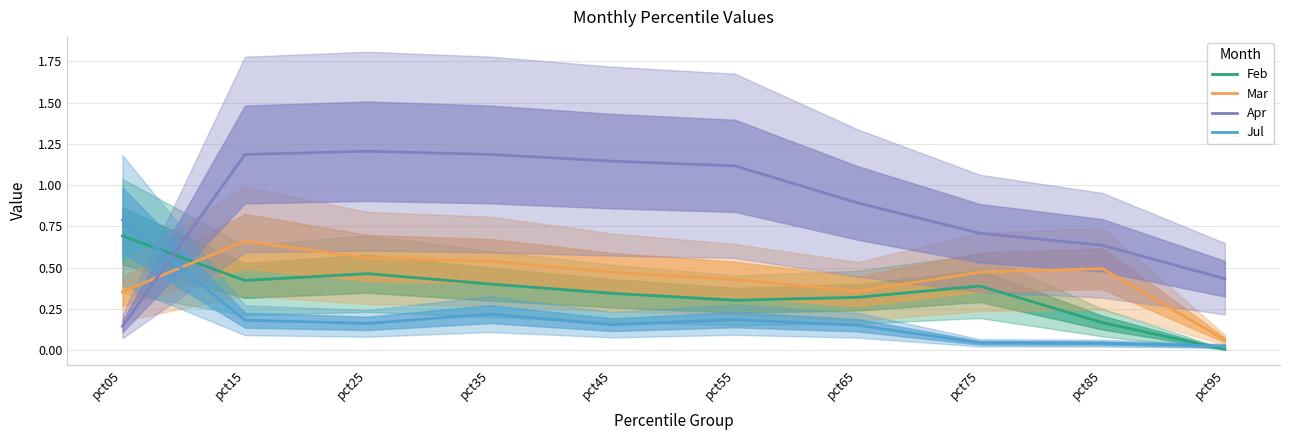

Which series has the widest spread of values?

Apr